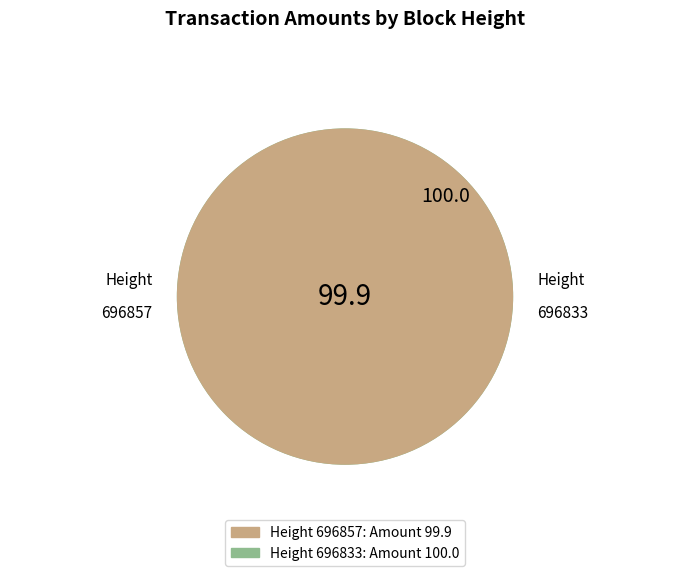

Count the number of slices in the pie.

2